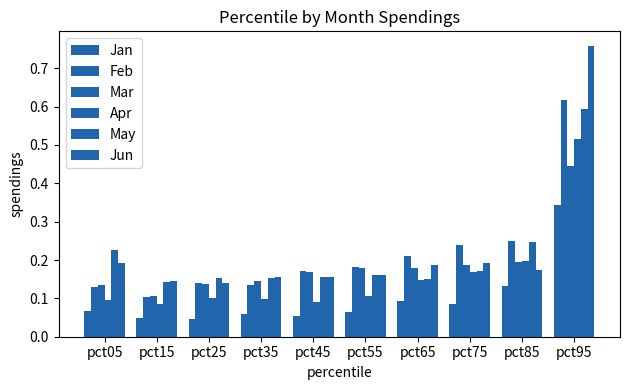

What is the difference between the maximum and minimum values in the Feb series?

0.5